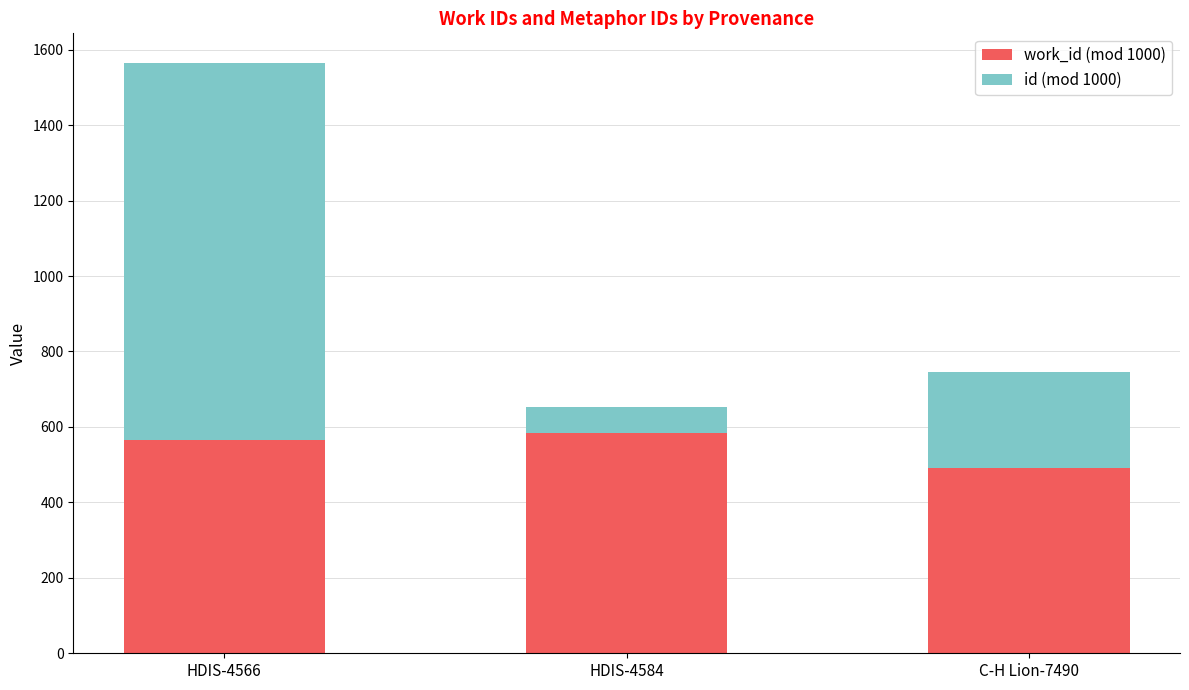

What is the total value across all series at HDIS-4566?

1565